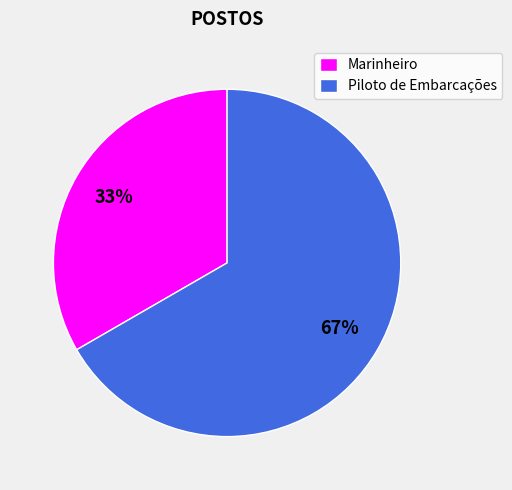

To the nearest percent, what portion does Piloto de Embarcações represent?

67%